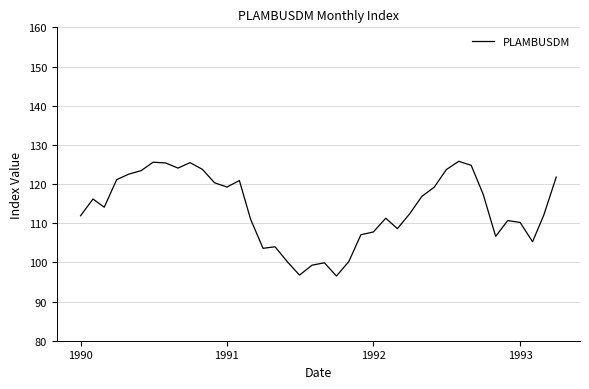

What is the sum of all values?

4546.6